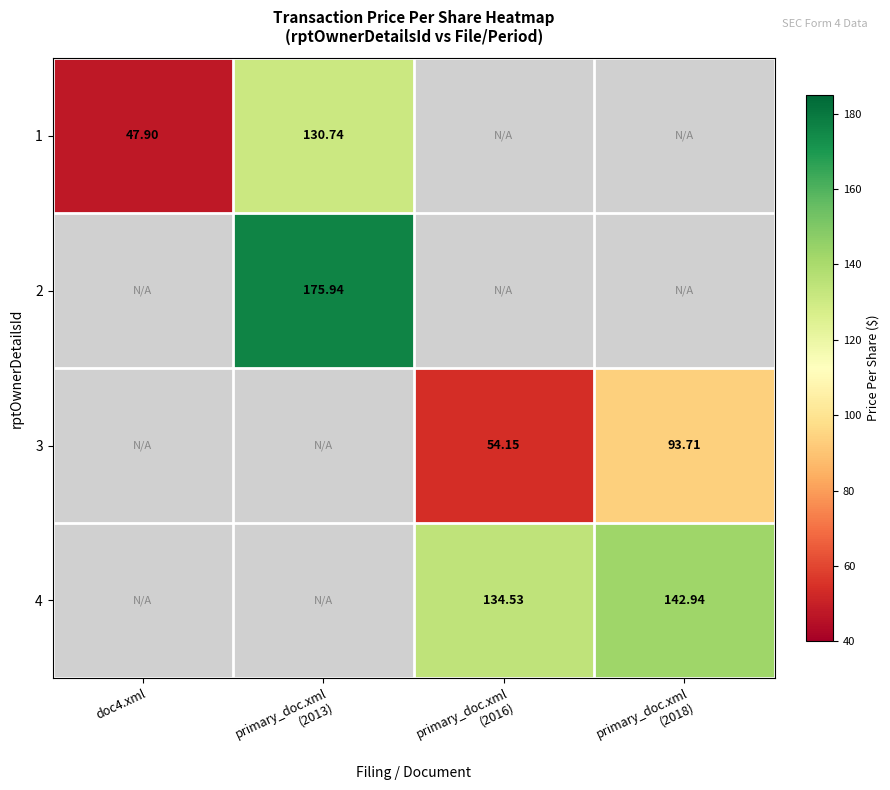

At which label does 1 reach its minimum?

doc4.xml